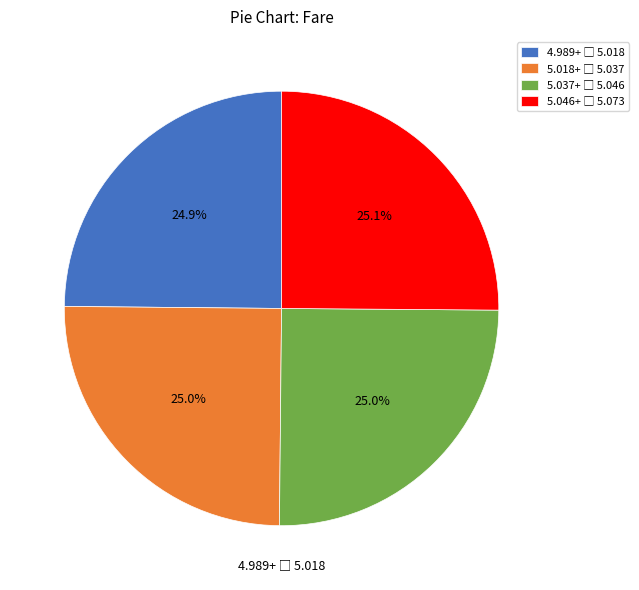

Is there any slice that represents more than half of the pie?

No